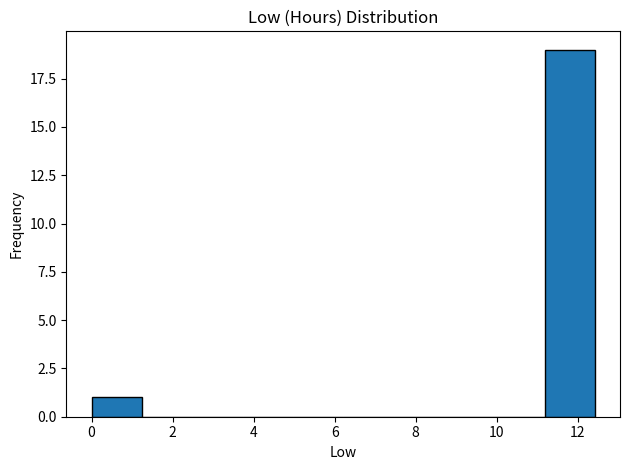

Which range on the x-axis has the tallest bar?

11.2 to 12.4